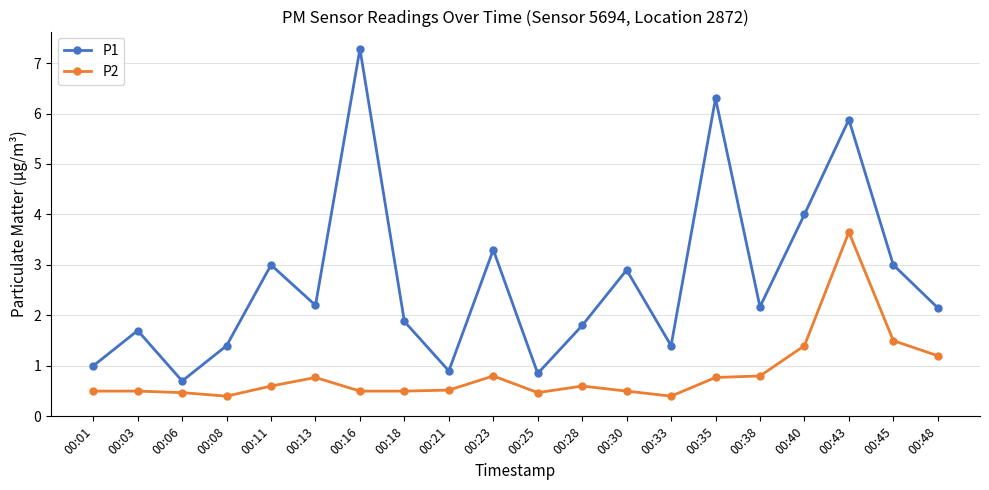

What is the value of the P1 point at the 14th from the left?

1.4